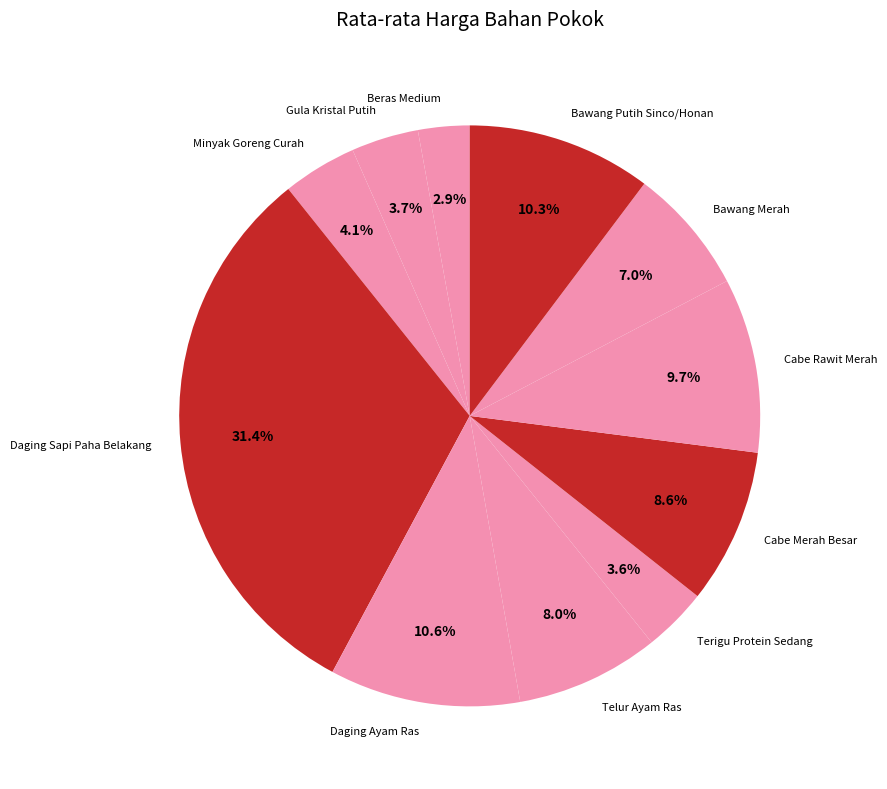

Is it true that Cabe Merah Besar is 1% of the pie?

False